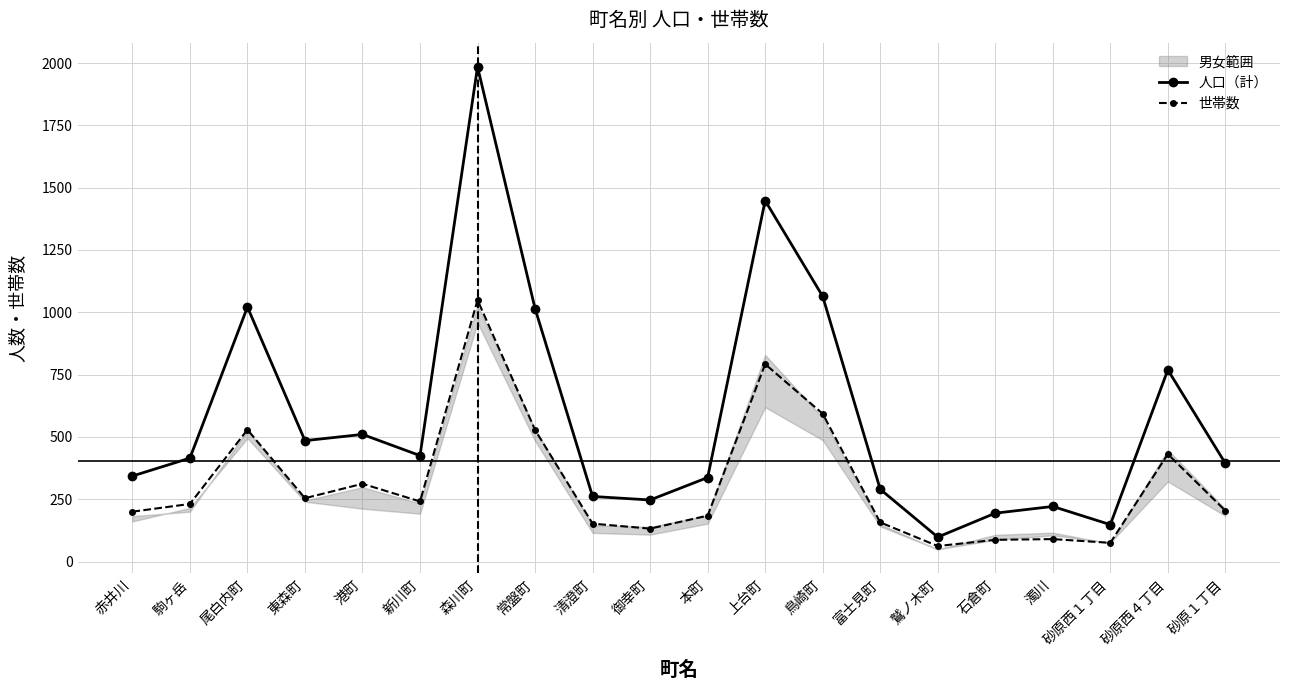

Which series changed the most between 鷲ノ木町 and 濁川?

人口（計）